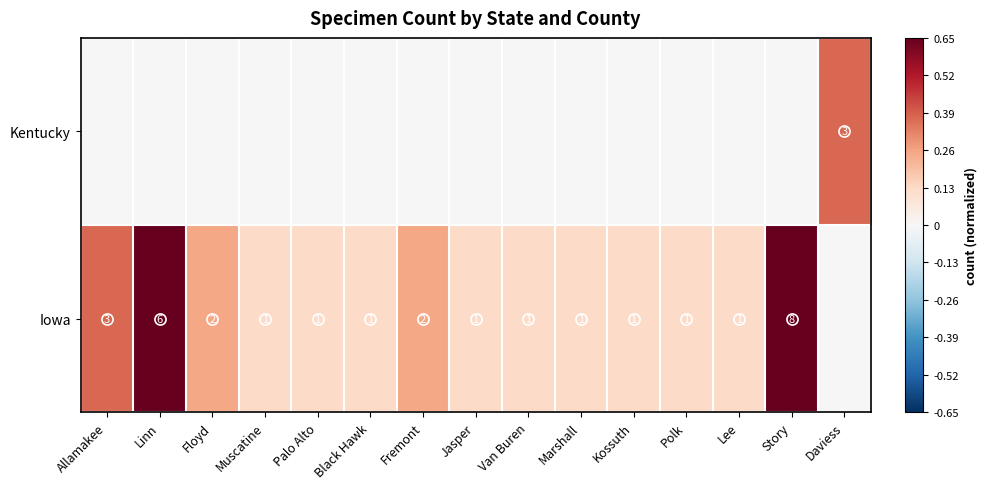

What is the total value across all series at Lee?

0.1